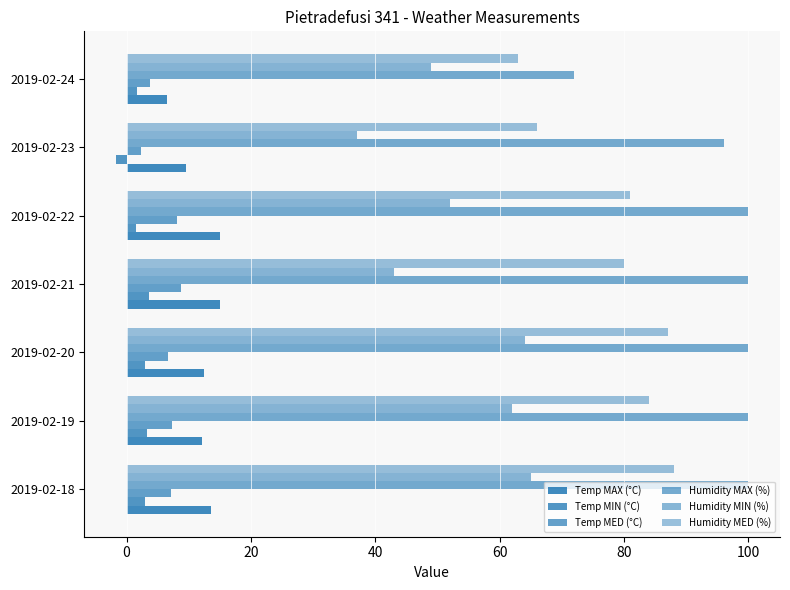

Reading right to left, what are all the values shown in this chart?

Temp MAX (°C): 6.5	9.5	15.0	15.0	12.4	12.2	13.6
Temp MIN (°C): 1.7	-1.7	1.6	3.6	2.9	3.3	3.0
Temp MED (°C): 3.7	2.4	8.1	8.8	6.6	7.3	7.2
Humidity MAX (%): 72.0	96.0	100.0	100.0	100.0	100.0	100.0
Humidity MIN (%): 49.0	37.0	52.0	43.0	64.0	62.0	65.0
Humidity MED (%): 63.0	66.0	81.0	80.0	87.0	84.0	88.0